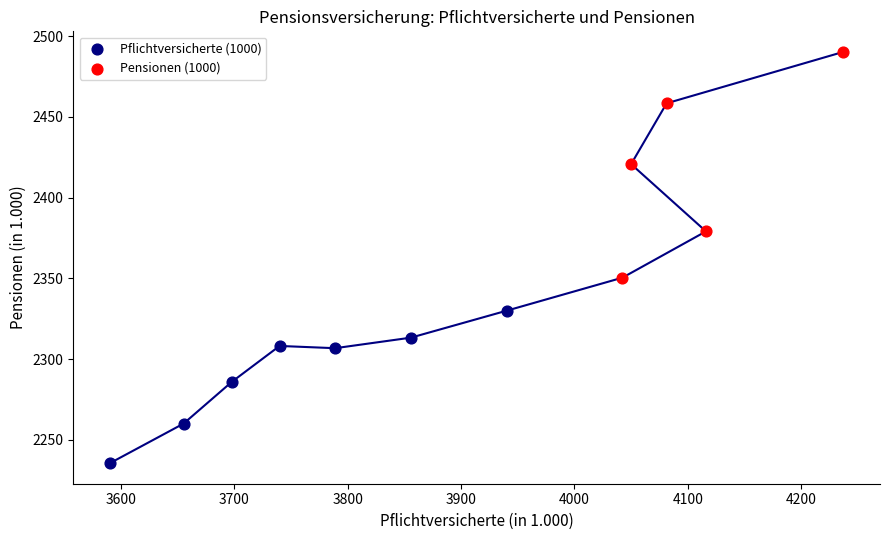

Which series contains the highest Y value?

Pensionen (1000)